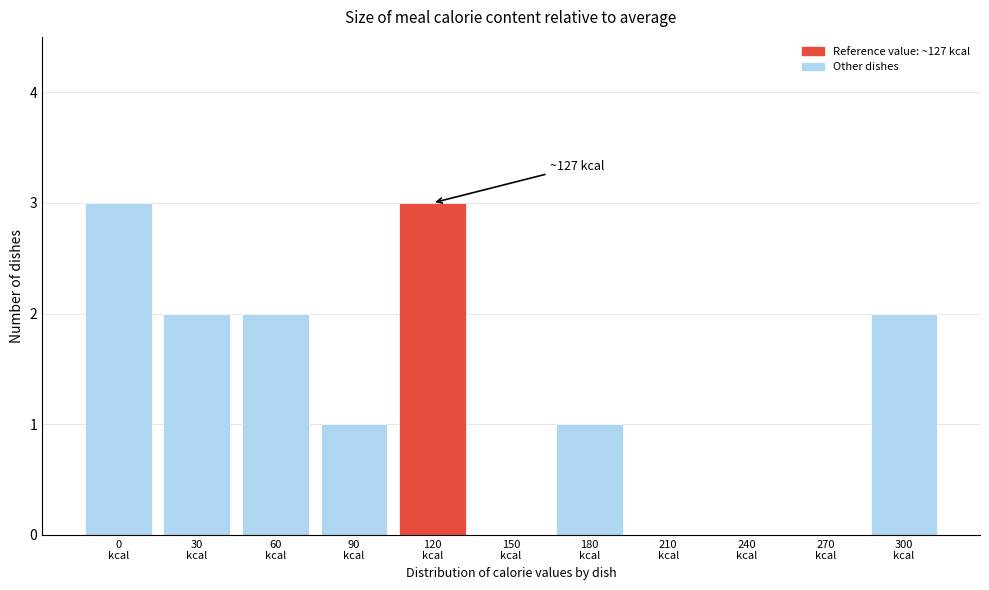

What is the sum of all values?

14